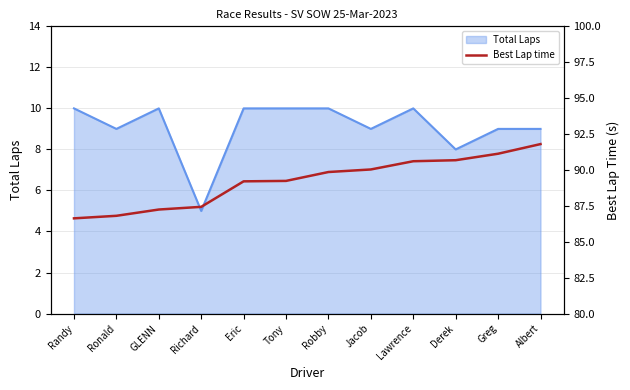

Rank the categories by value from highest to lowest.

Albert, Greg, Derek, Lawrence, Jacob, Robby, Tony, Eric, Richard, GLENN, Ronald, Randy